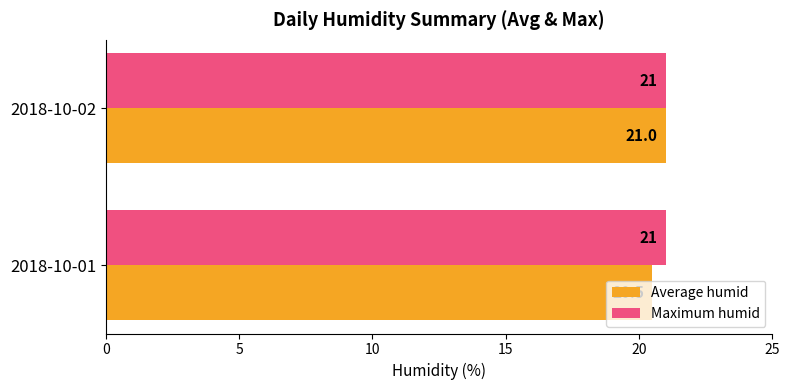

True or false: Average humid has a value of 14.0 at 2018-10-02.

False